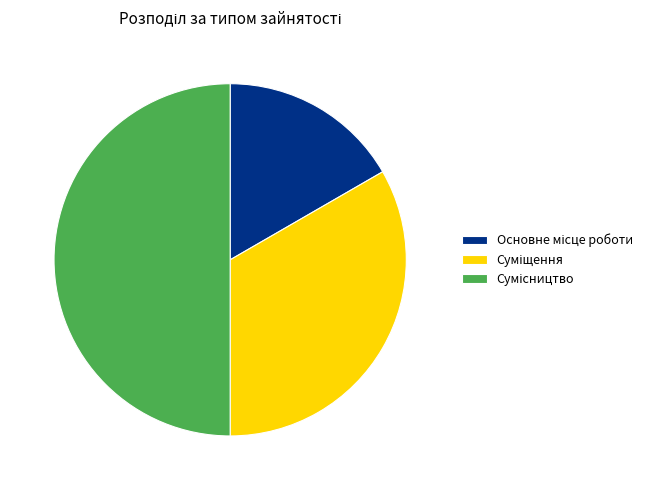

The Сумісництво slice represents 40% of the pie. True or false?

False